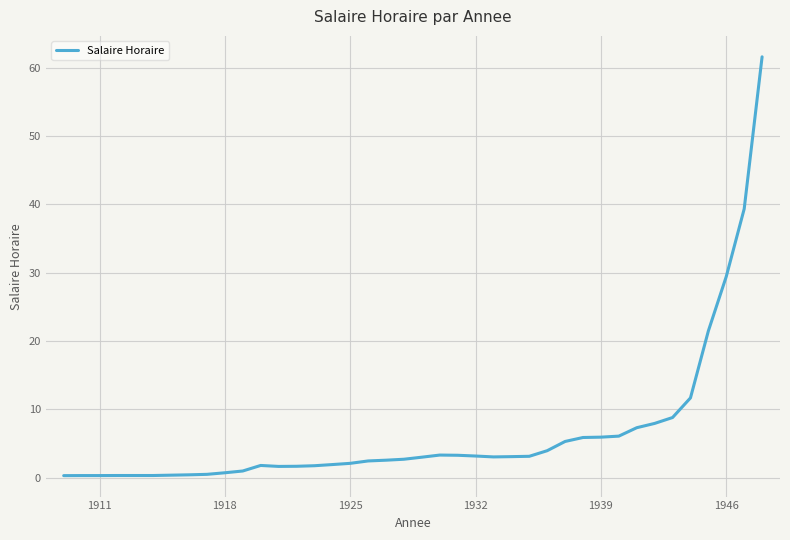

How many lines are shown in the chart?

1